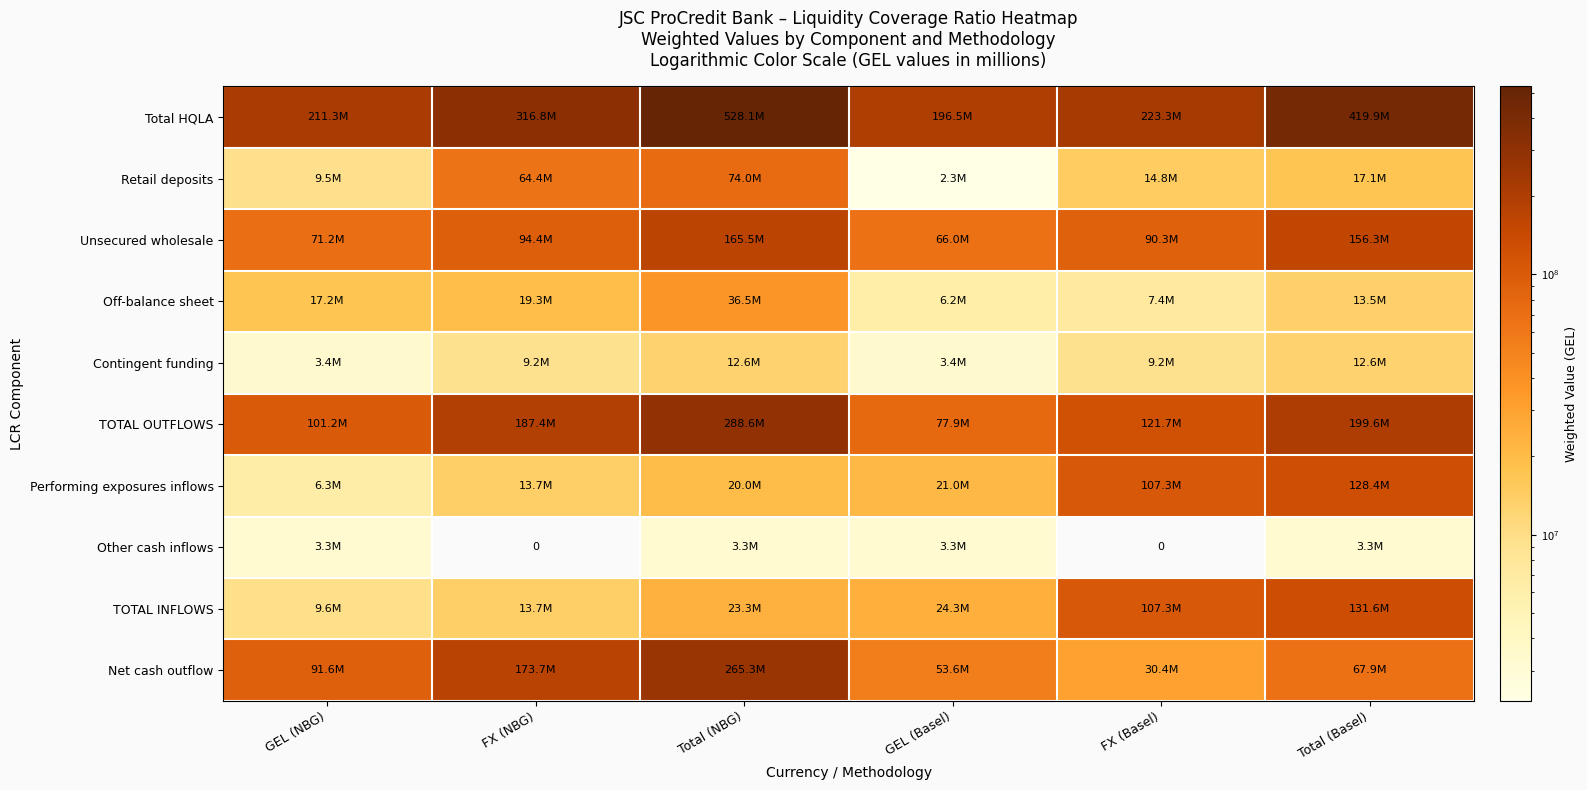

List the series in order of their peak value, highest first.

Total HQLA, TOTAL OUTFLOWS, Net cash outflow, Unsecured wholesale, TOTAL INFLOWS, Performing exposures inflows, Retail deposits, Off-balance sheet, Contingent funding, Other cash inflows